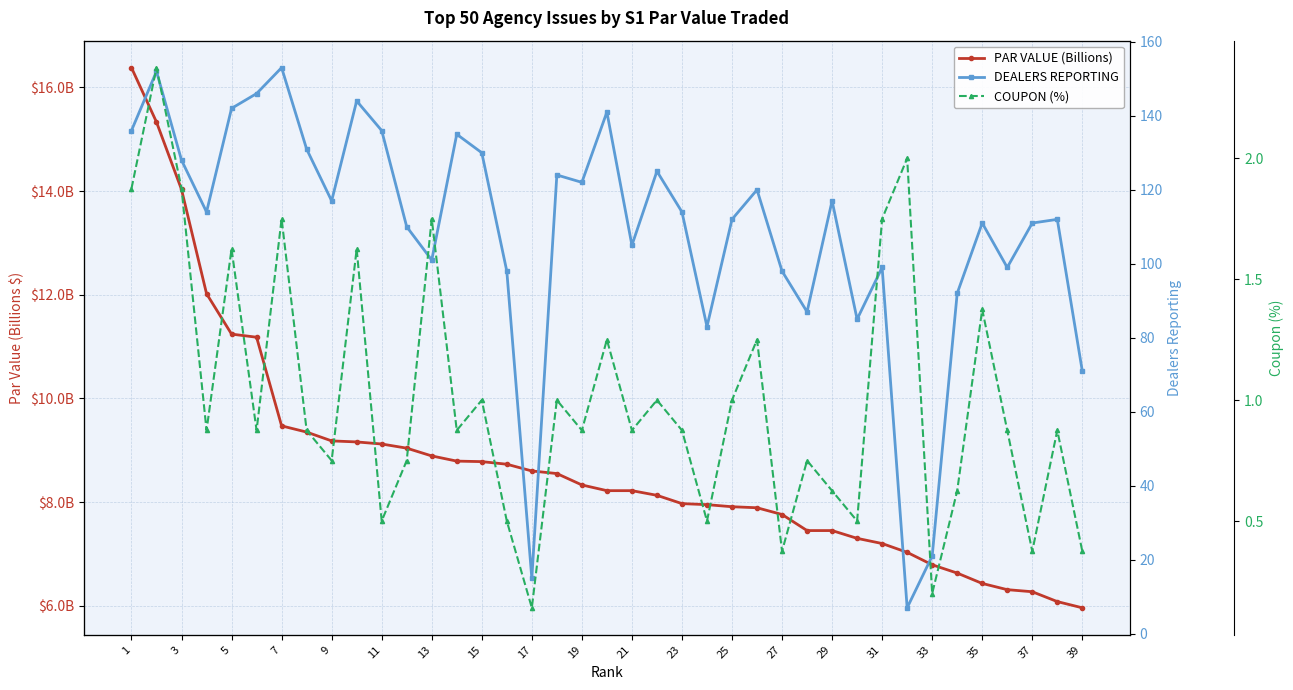

Count the number of data series in this chart.

3